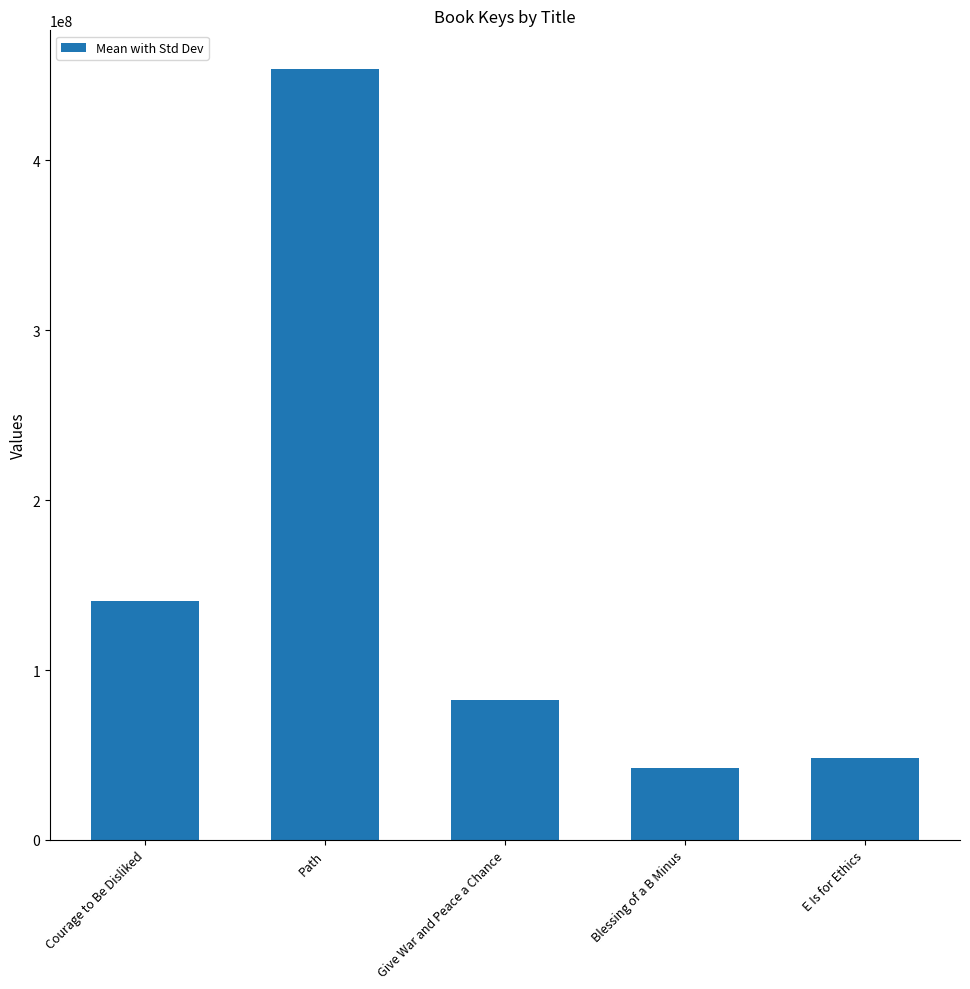

Which category has the highest value across all series?

Path